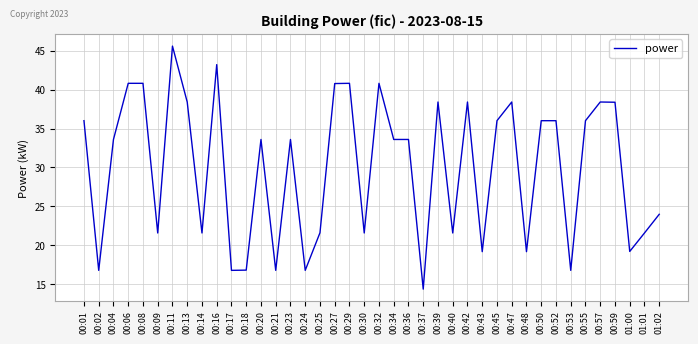

What is the approximate value at 00:23?

33.6